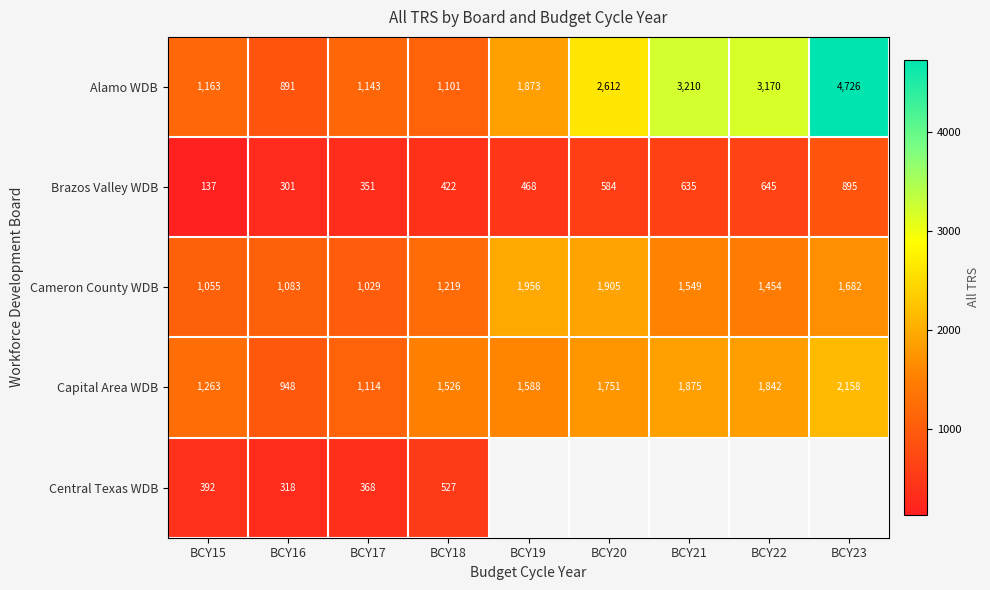

Between BCY22 and BCY17, which is larger?

BCY22